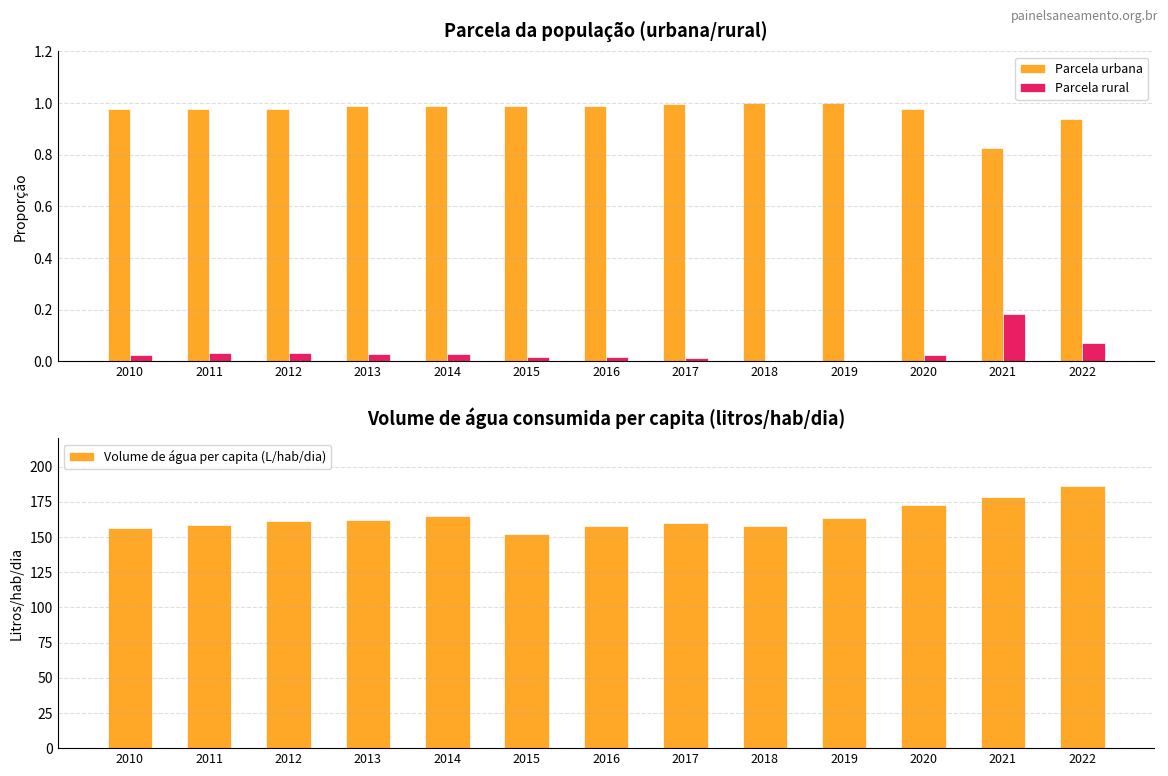

Which series has the widest spread of values?

Volume de água per capita (L/hab/dia)